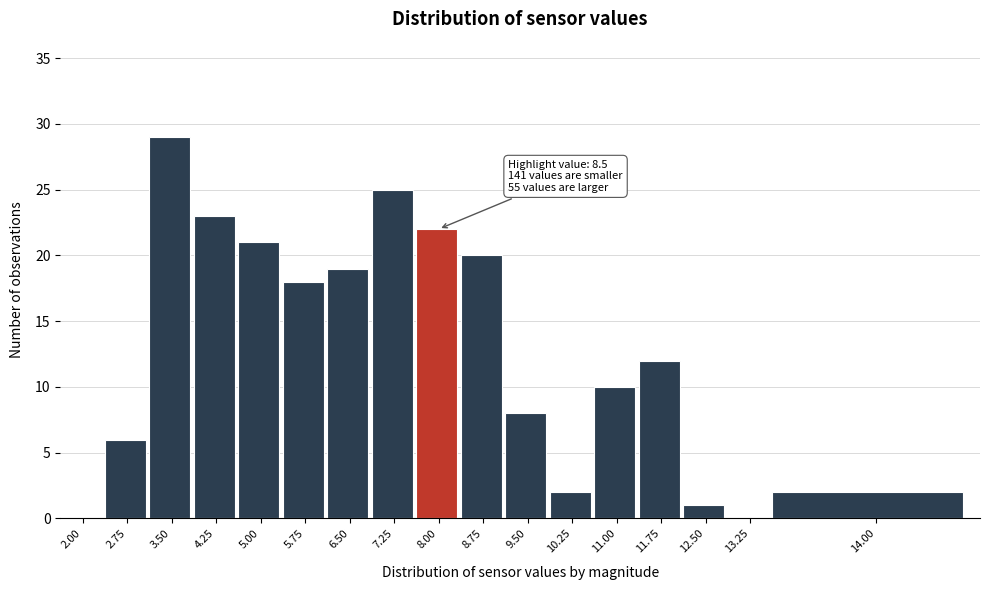

Reading left to right, transcribe all the data shown in this chart.

2.00=0	2.75=6	3.50=29	4.25=23	5.00=21	5.75=18	6.50=19	7.25=25	8.00=22	8.75=20	9.50=8	10.25=2	11.00=10	11.75=12	12.50=1	13.25=0	14.00=2